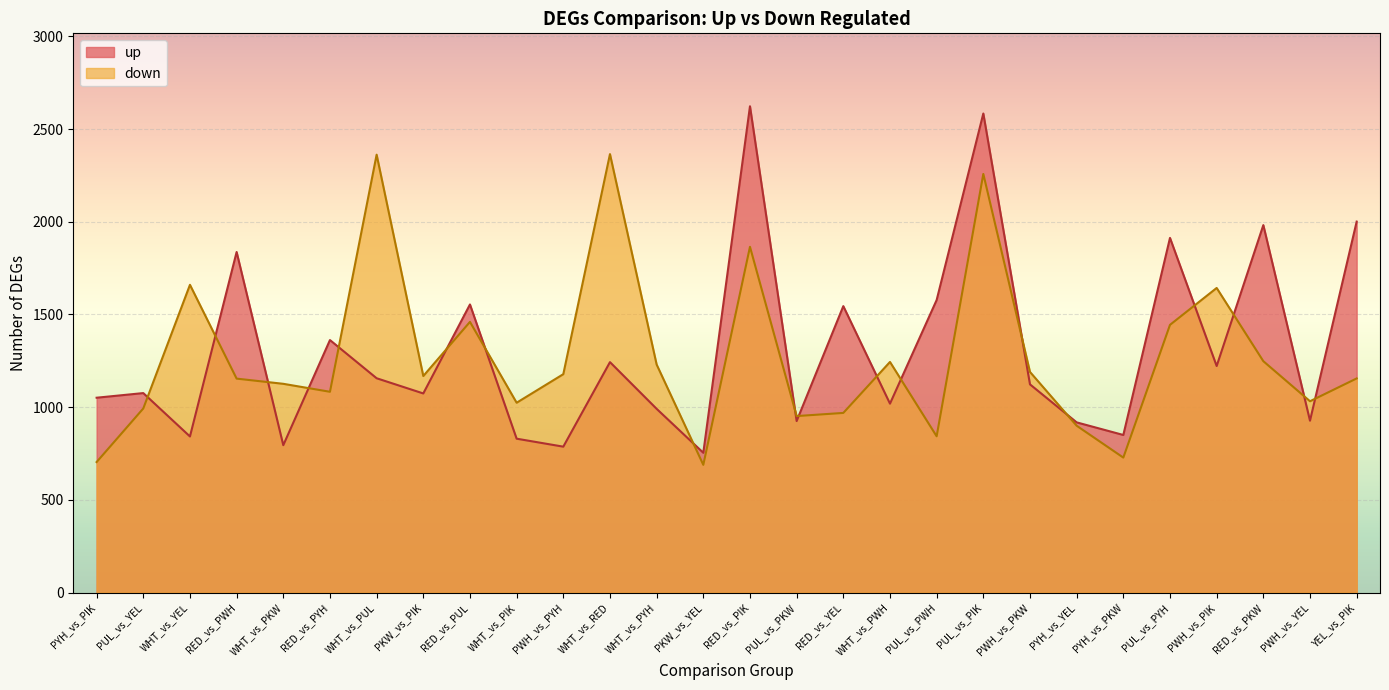

At how many categories does at least one series exceed 1875?

7